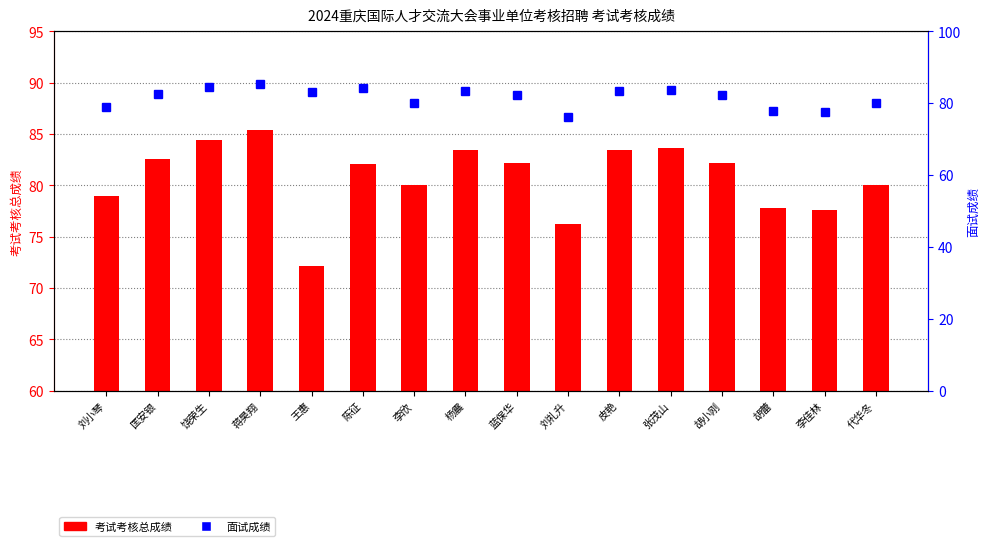

Approximately how many times larger is the value at 匡安银 compared to 李欣?

1.0